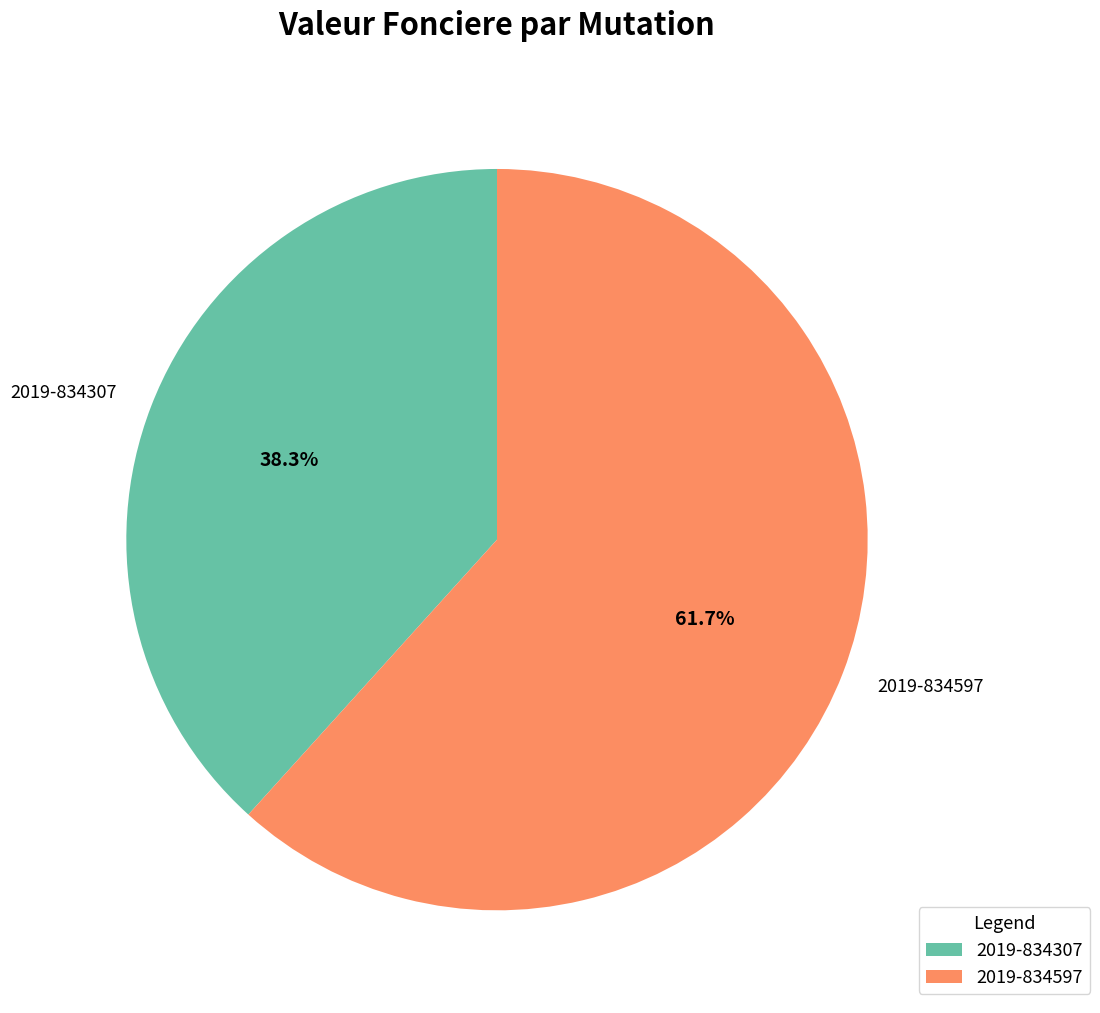

Which has a higher value, 2019-834597 or 2019-834307?

2019-834597